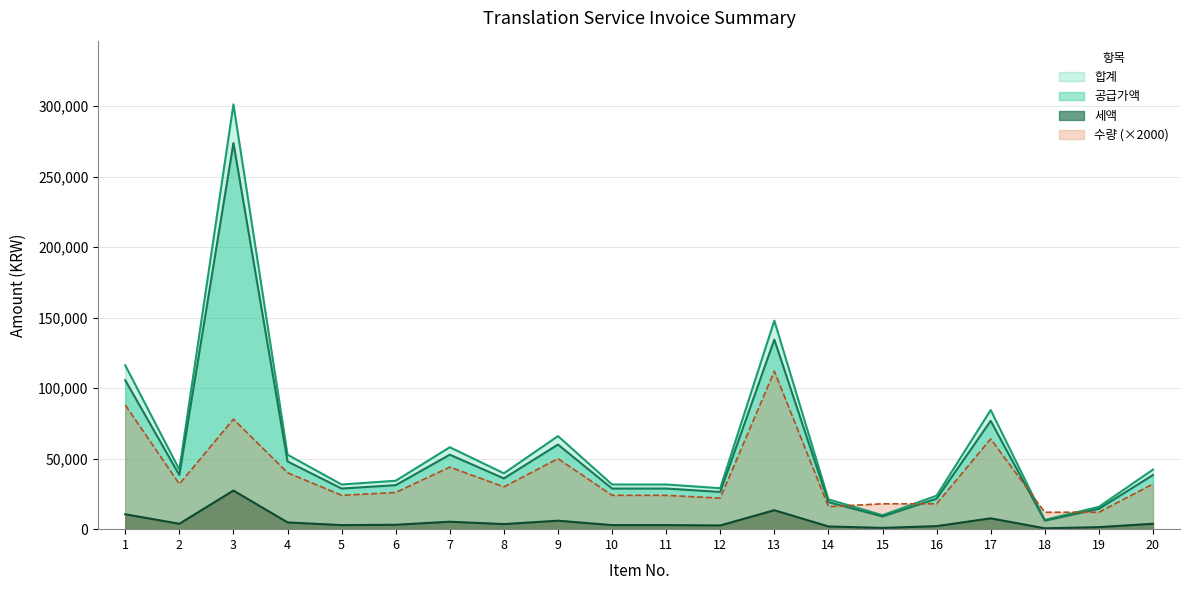

What is the maximum value shown in the chart?

301158